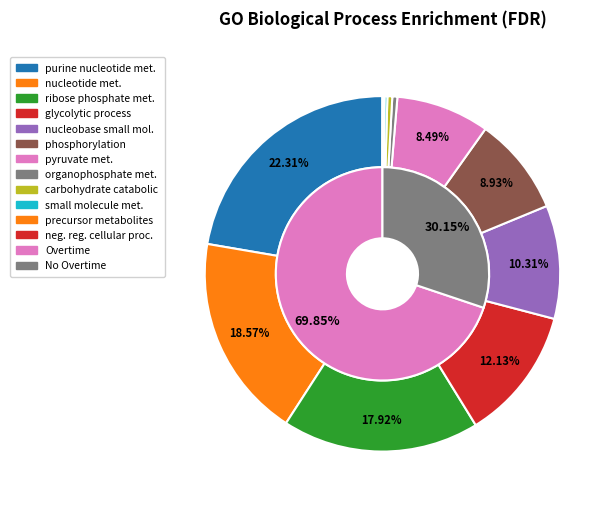

Is it true that pyruvate metabolic process is 1% of the pie?

False